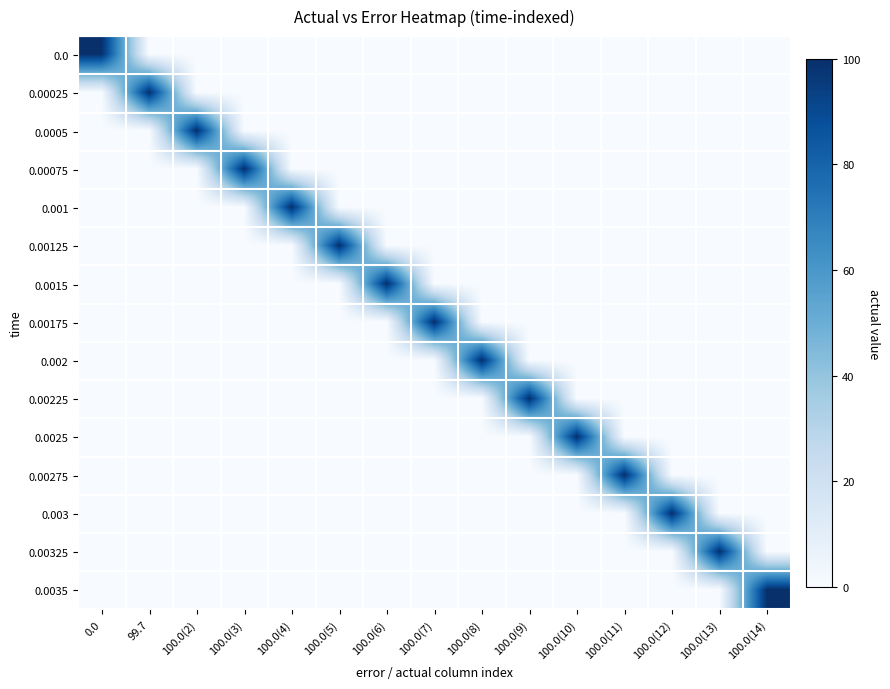

What is the spread (max minus min) of values at 100.0(7)?

100.0